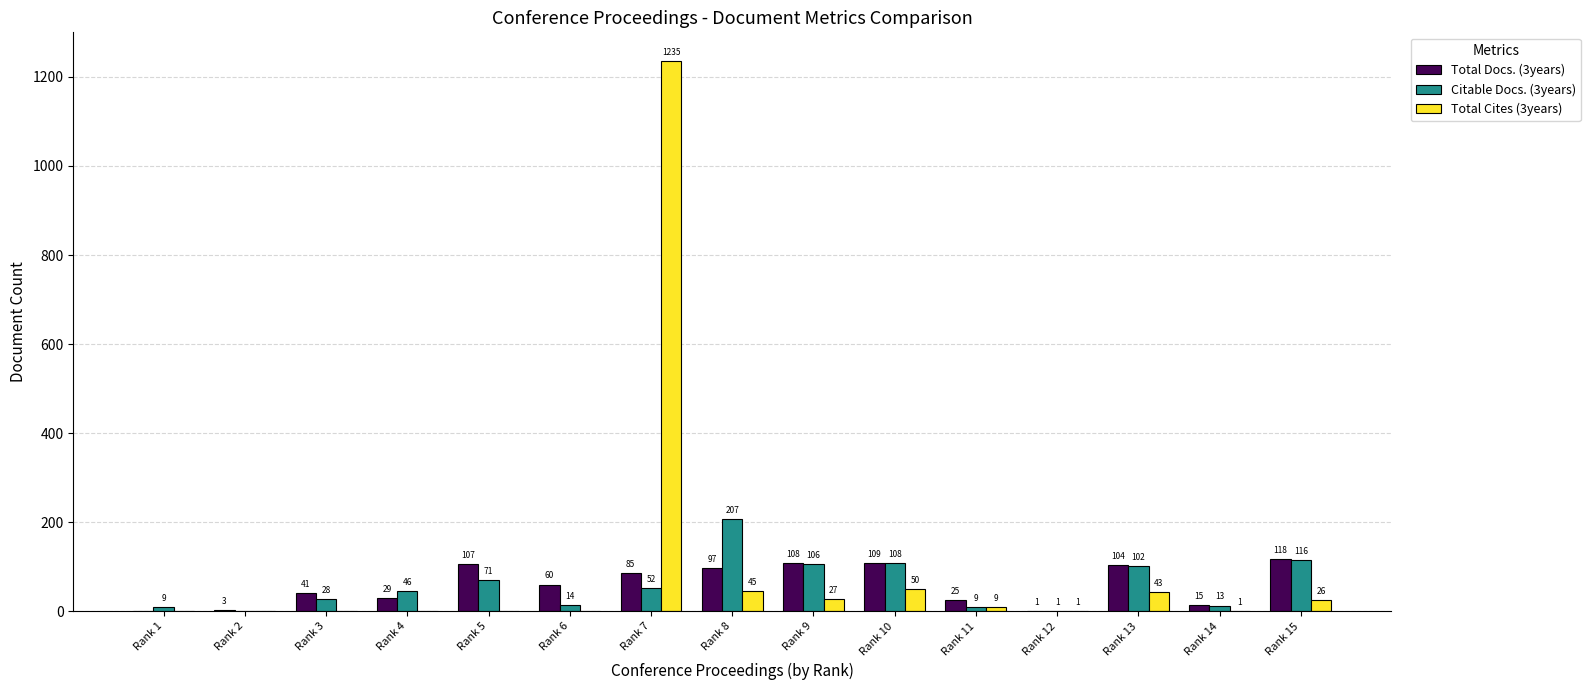

What value does the Citable Docs. (3years) series have at Rank 5, to the nearest 50?

50